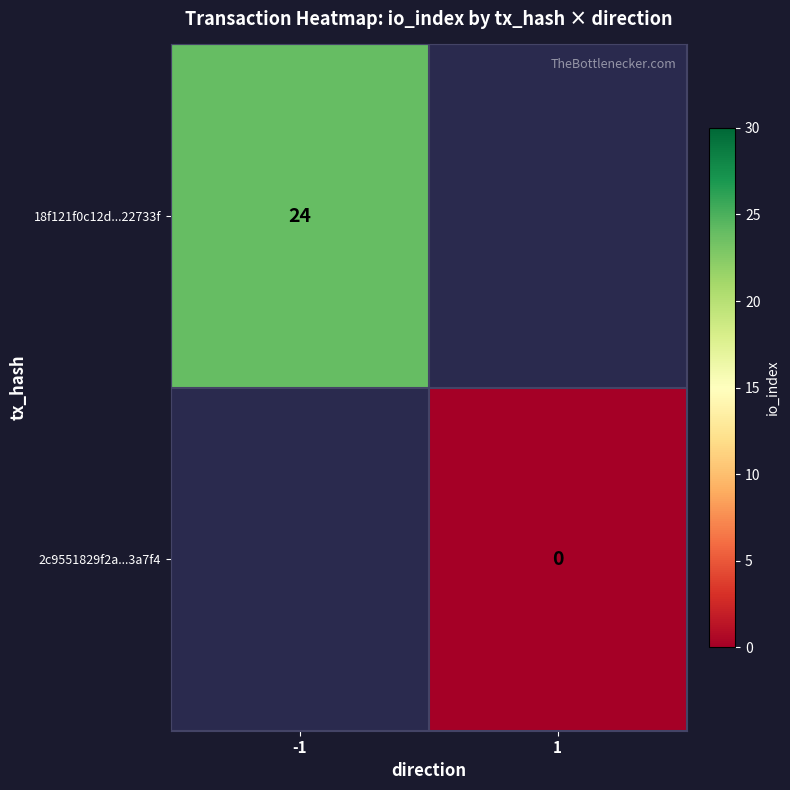

Is it true that 18f121f0c12d...22733f equals 24 at -1?

True